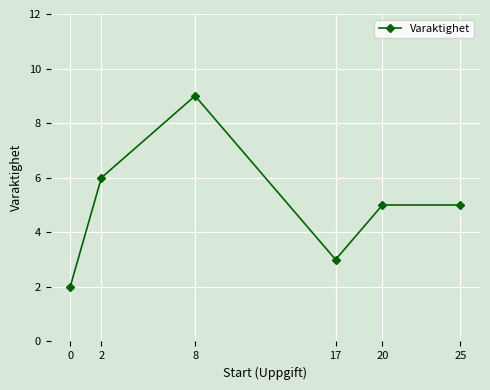

What is the value of the 5th point from the left?

5